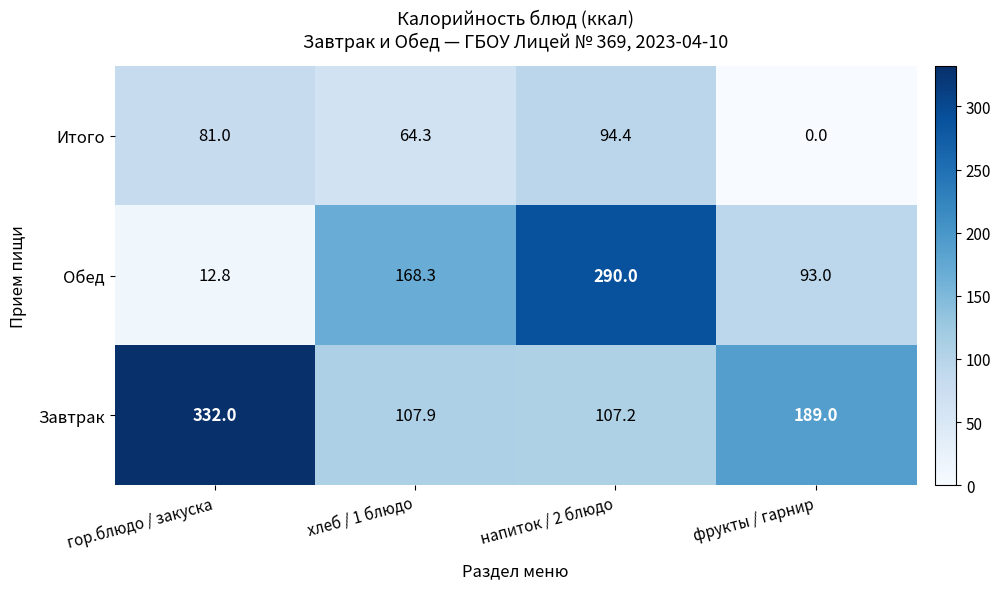

Which series has the largest total across all categories?

Завтрак